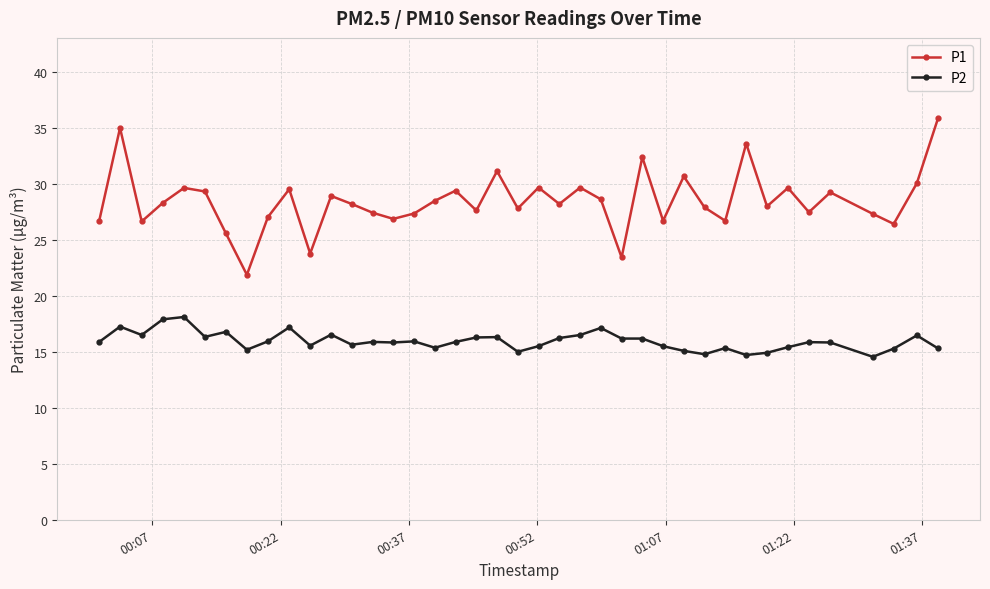

What is the value of the P2 point at the 2nd from the left?

17.3